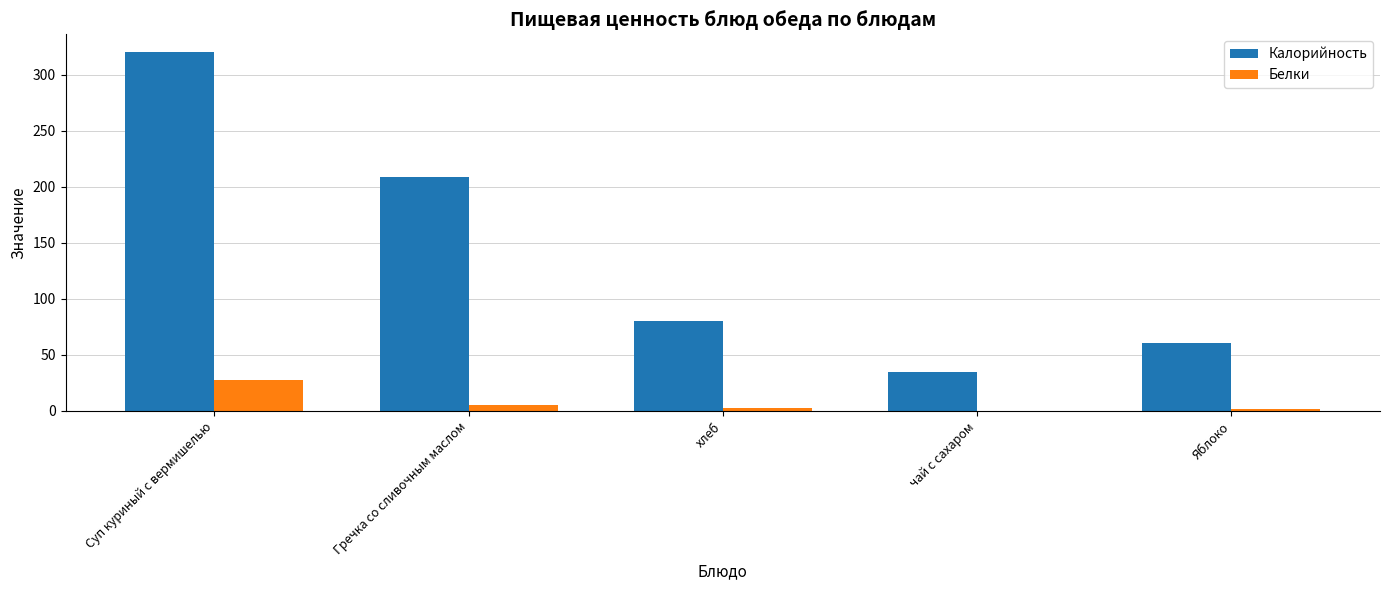

How many categories are shown in the chart?

5